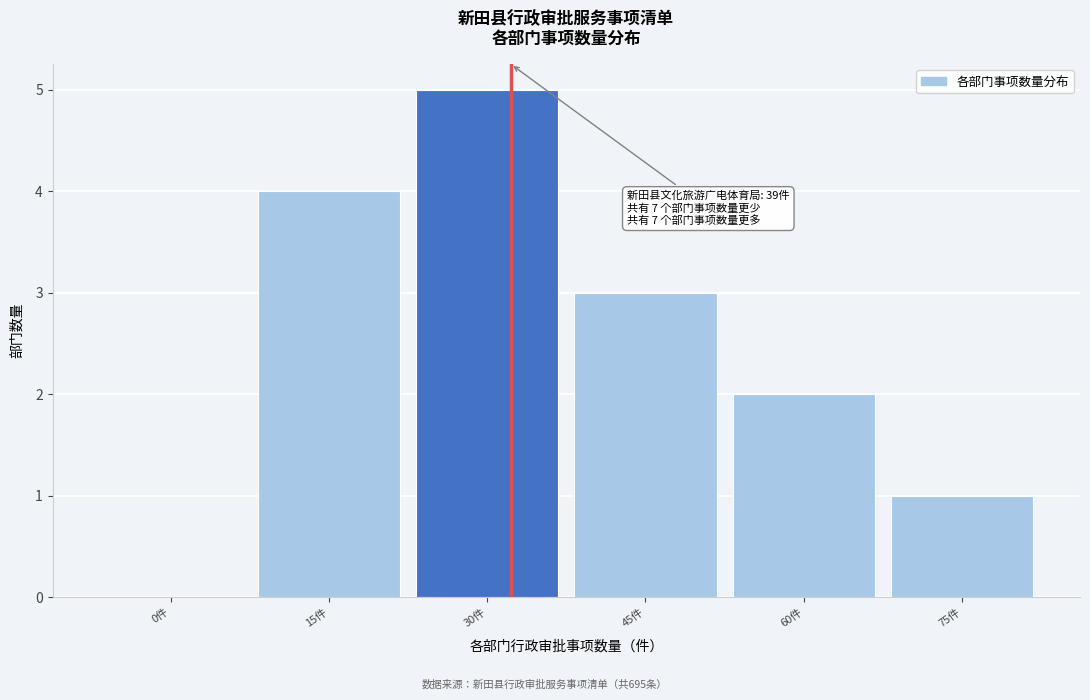

Reading left to right, what are all the values shown in this chart?

0件=0	15件=4	30件=5	45件=3	60件=2	75件=1